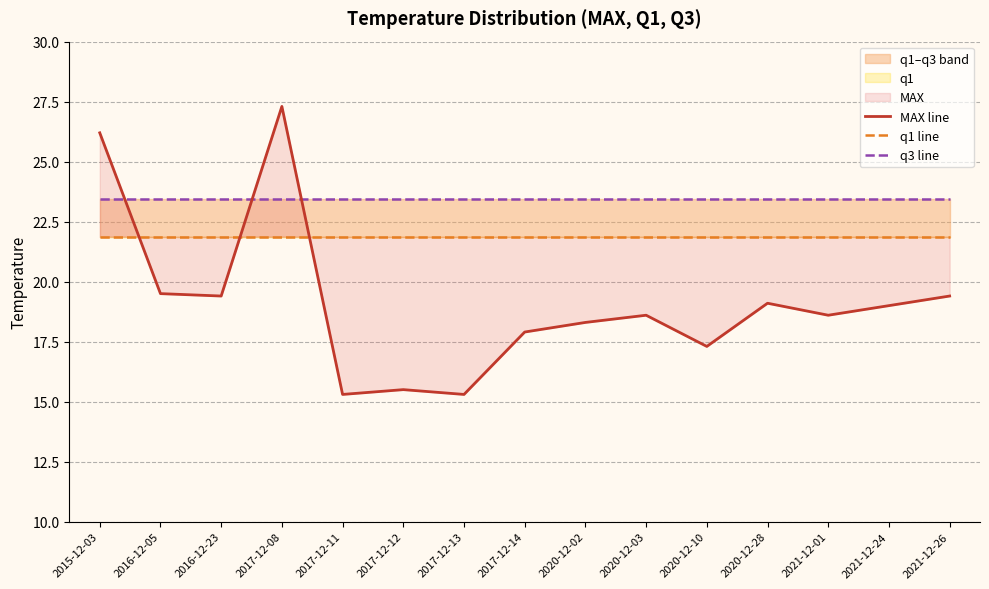

What is the spread (max minus min) of values at 2017-12-08?

5.4